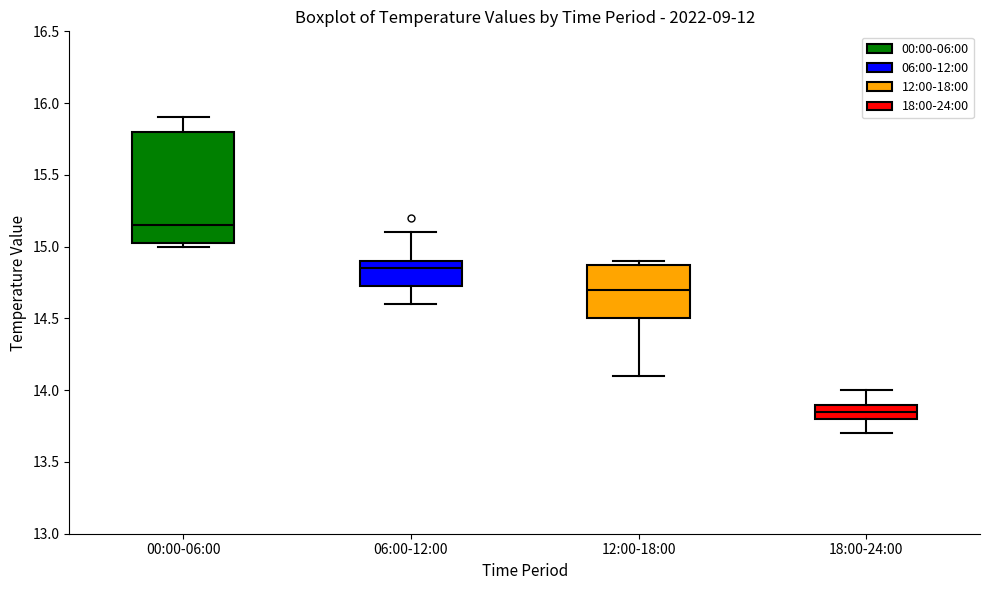

Reading left to right, transcribe this box plot: for each box, give where its median line is, the range the box spans, and where its two whiskers end, as read against the y-axis. The values are not printed on the chart, so give them approximately, as read against the axis.

00:00-06:00: median 15.15, box 15.05 to 15.80, whiskers 15.00 to 15.90
06:00-12:00: median 14.85, box 14.75 to 14.90, whiskers 14.60 to 15.10
12:00-18:00: median 14.70, box 14.50 to 14.90, whiskers 14.10 to 14.90 (just above the box's upper edge)
18:00-24:00: median 13.85, box 13.80 to 13.90, whiskers 13.70 to 14.00